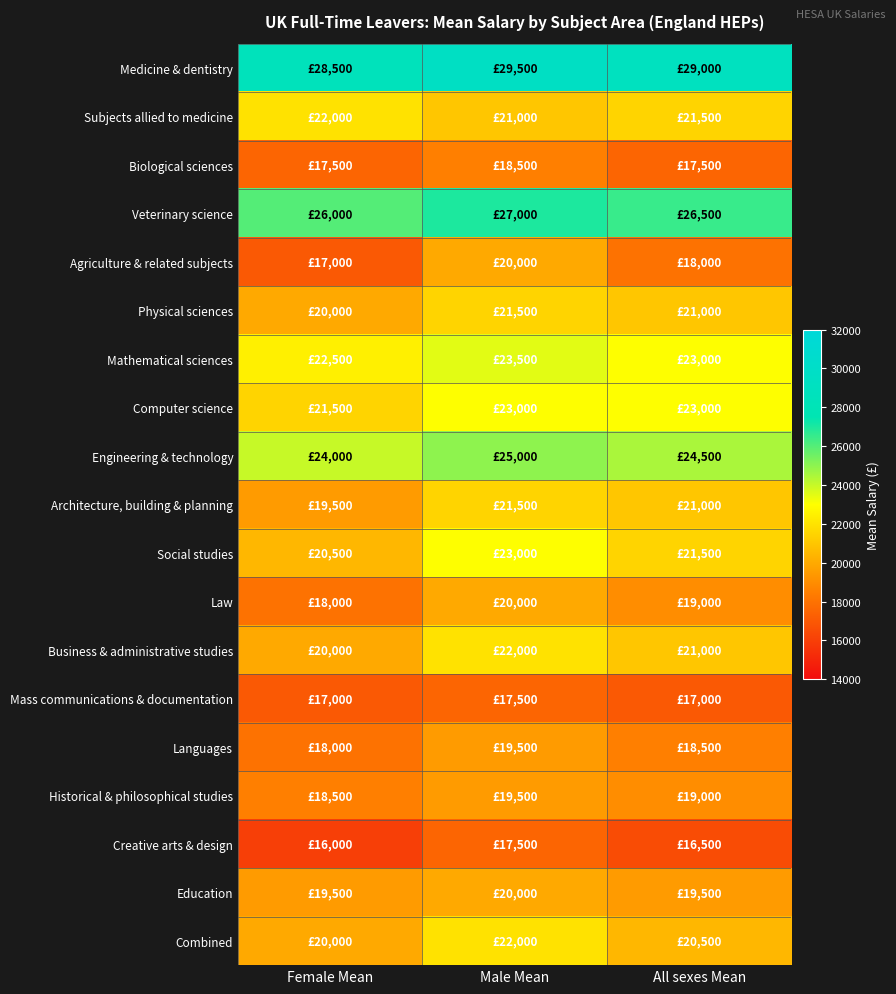

Between Male Mean and Female Mean, which is larger?

Male Mean